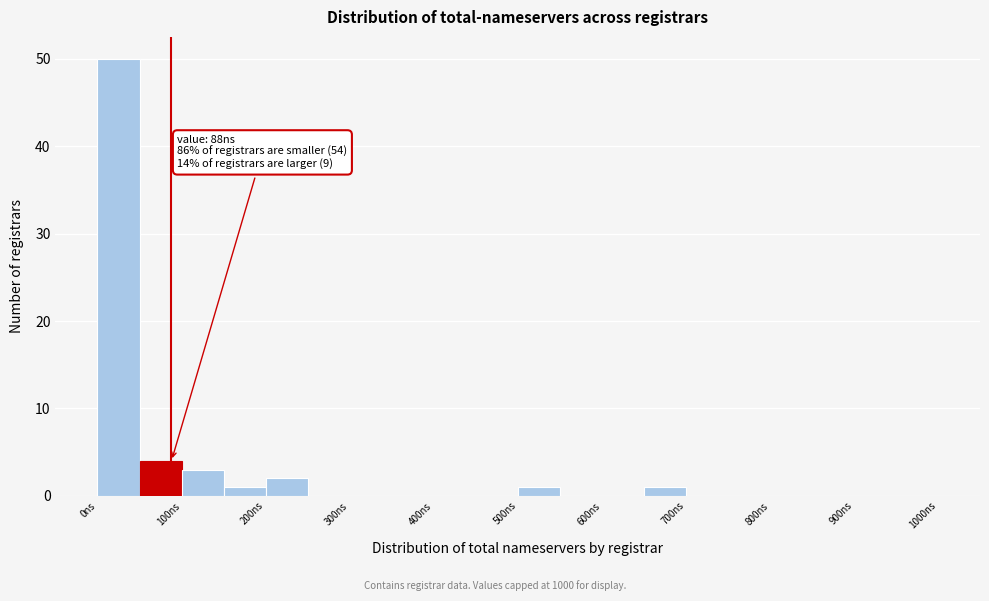

Over which range of the x-axis is the bar tallest?

0 to 50